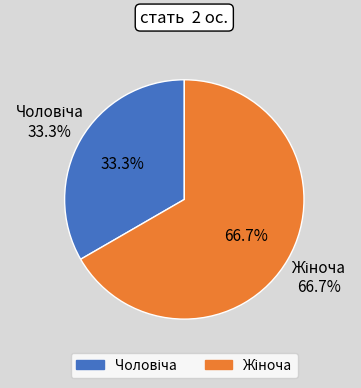

How many segments does this pie chart have?

2